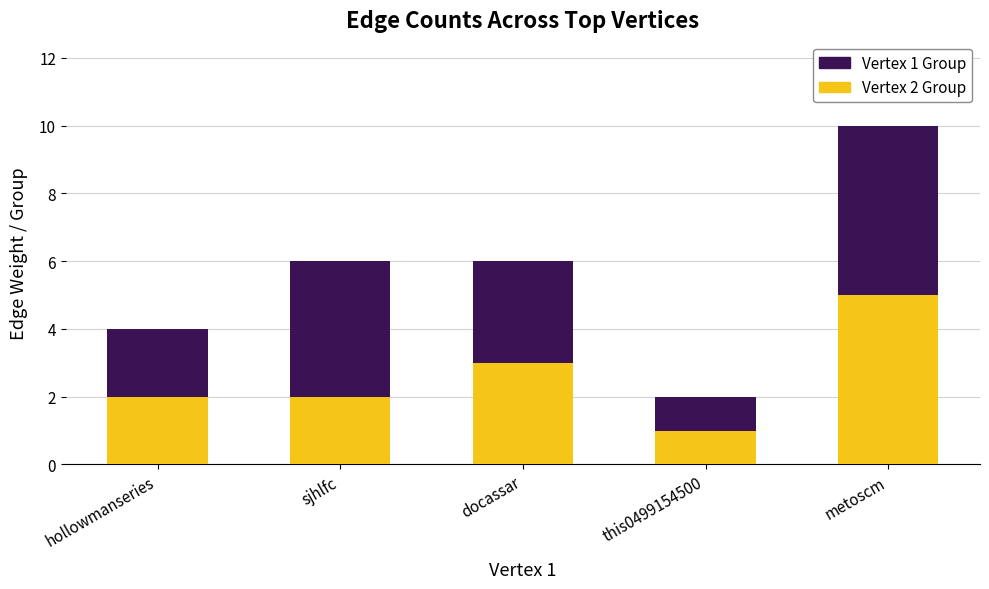

True or false: Vertex 2 Group has a value of 5 at docassar.

False